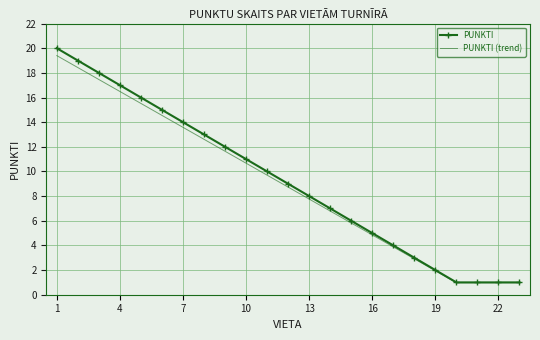

What is the minimum value shown in the chart?

1.0